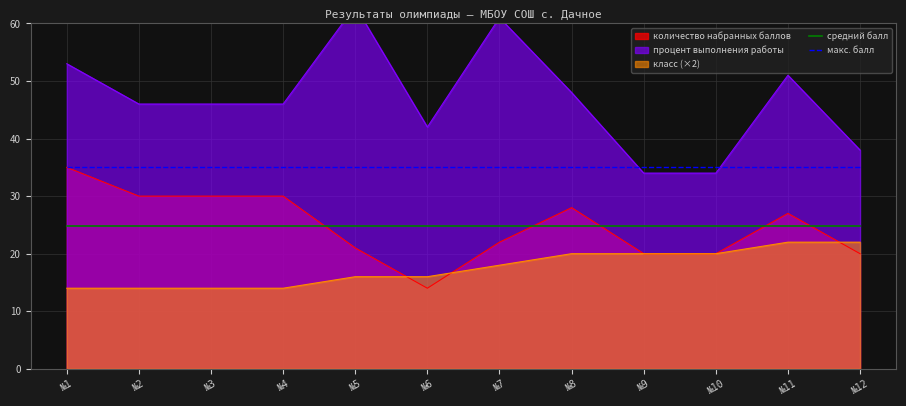

The средний балл series shows 24.8 at №3. True or false?

True